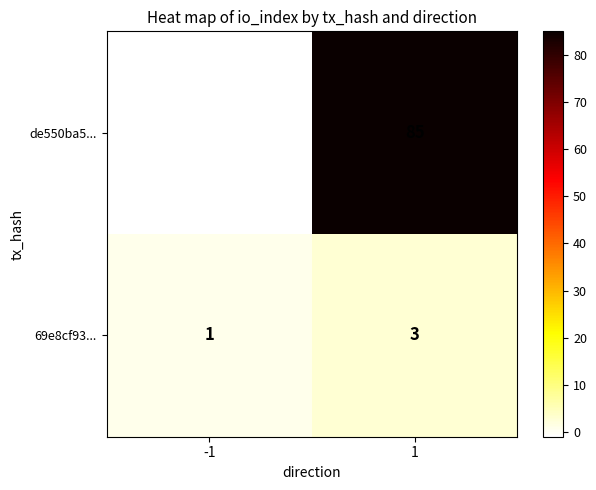

Rank the series by their average value, from highest to lowest.

de550ba5..., 69e8cf93...